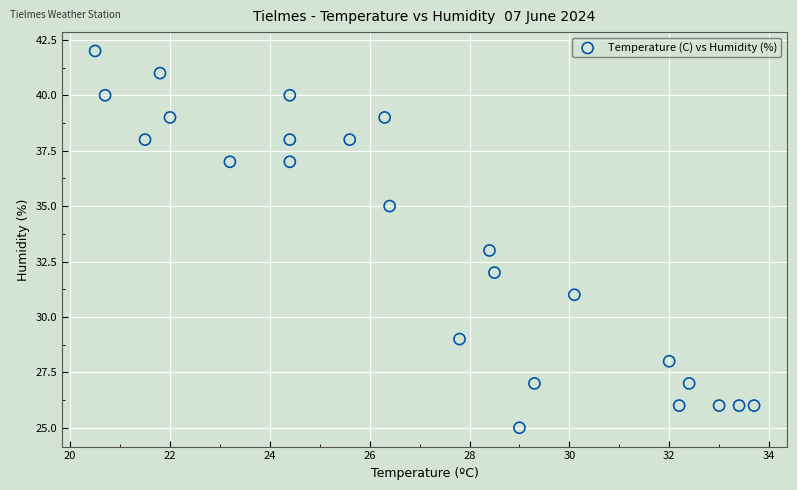

What is the range of Y values (max minus min)?

17